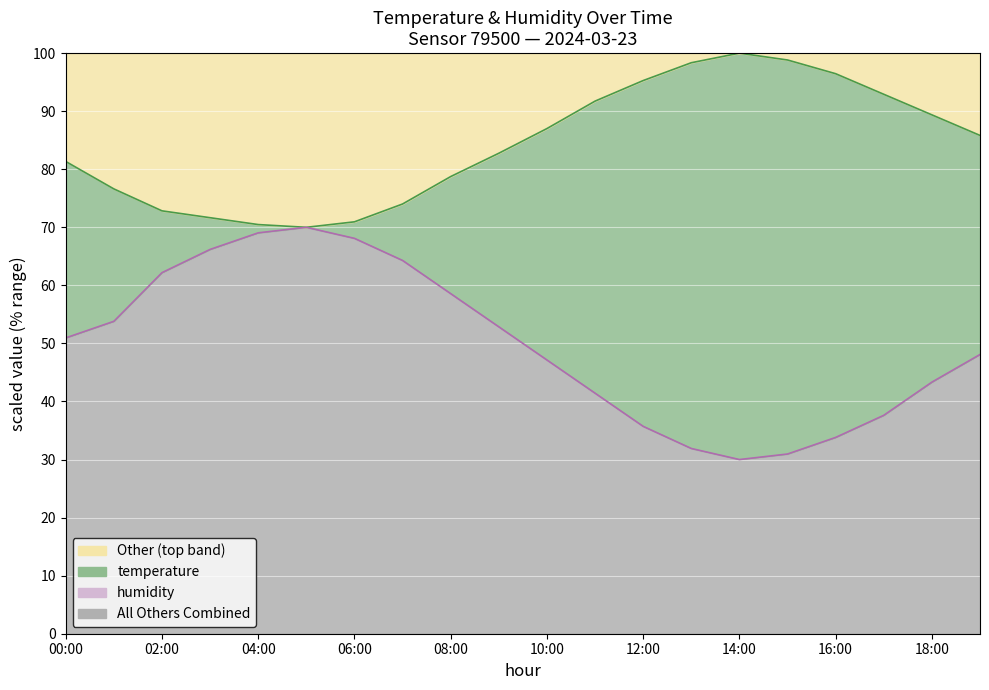

What is the spread (max minus min) of values at 17:00?

55.3